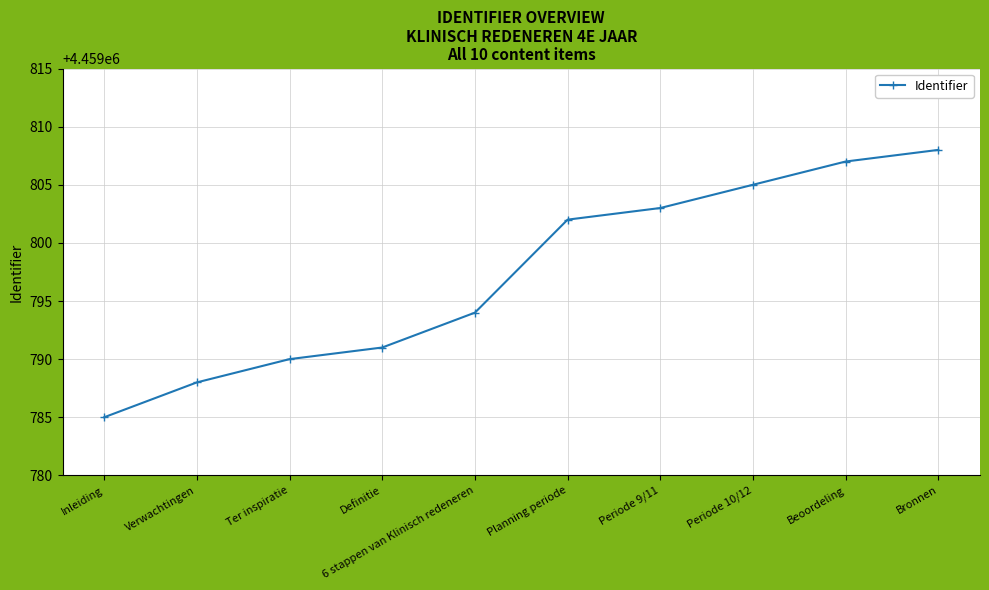

What is the smallest value displayed?

4459785